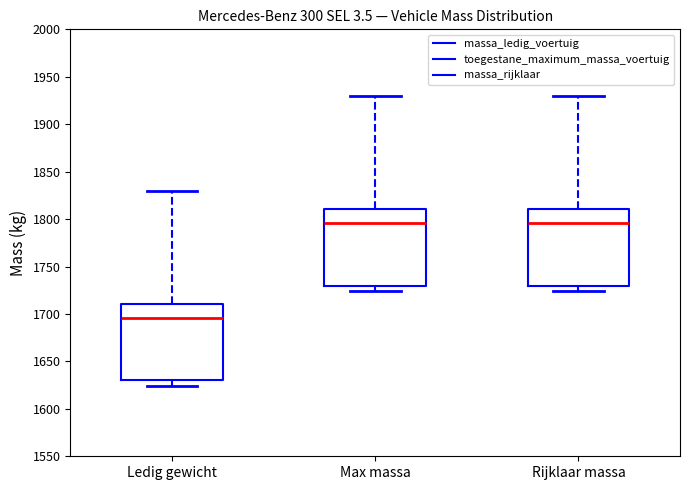

Reading left to right, transcribe this box plot: for each box, give where its median line is, the range the box spans, and where its two whiskers end, as read against the y-axis. The values are not printed on the chart, so give them approximately, as read against the axis.

Ledig gewicht: median 1695, box 1630 to 1710, whiskers 1625 to 1830
Max massa: median 1795, box 1730 to 1810, whiskers 1725 to 1930
Rijklaar massa: median 1795, box 1730 to 1810, whiskers 1725 to 1930